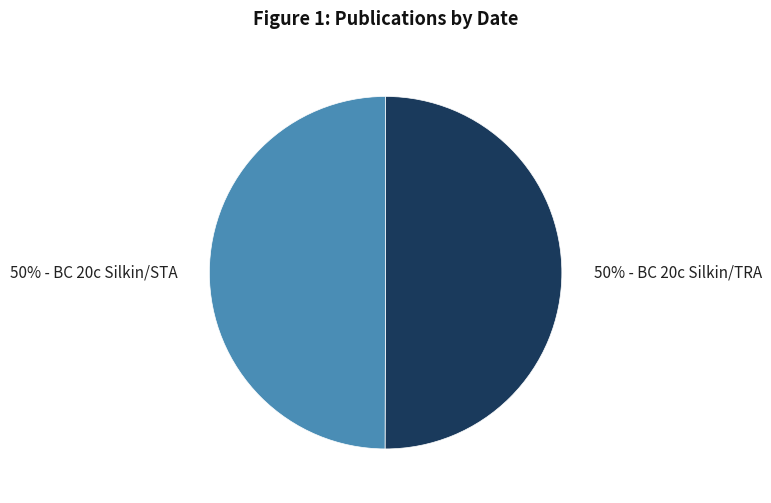

To the nearest percent, what is the average slice percentage?

50%